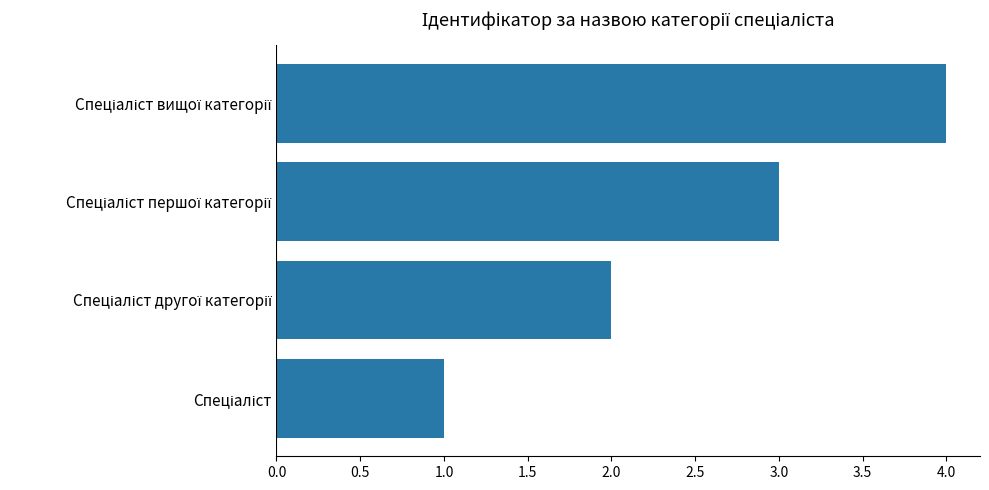

What is the sum of all values?

10